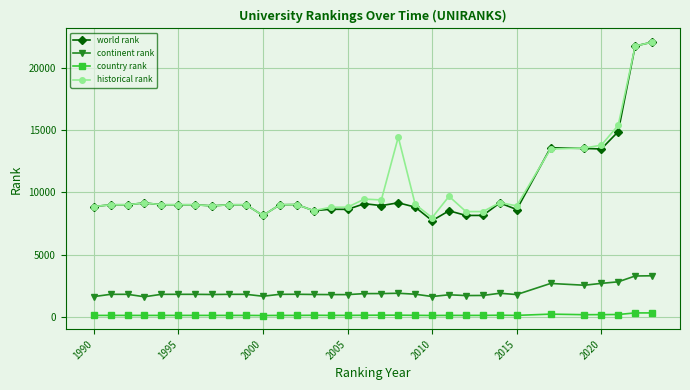

What is the average value of the continent rank series?

1985